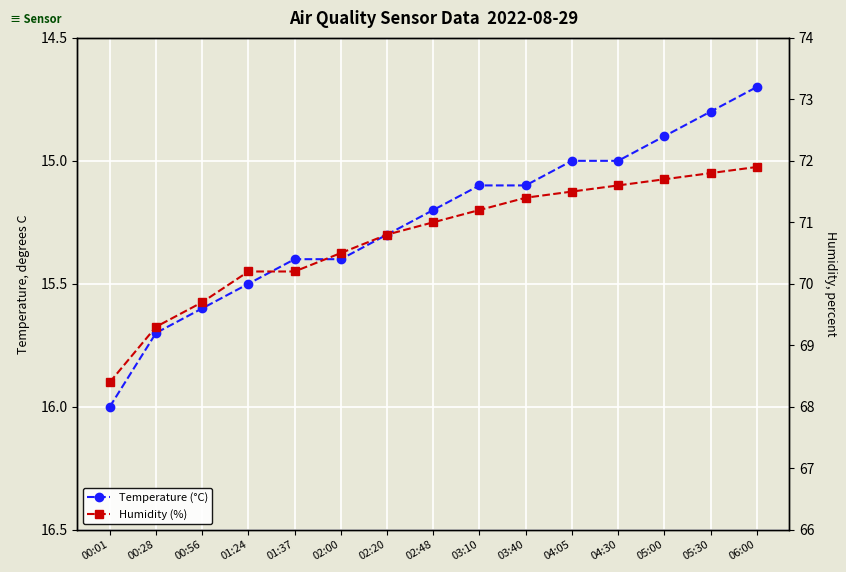

Reading left to right, what are all the values shown in this chart?

Temperature (°C): 16.0	15.7	15.6	15.5	15.4	15.4	15.3	15.2	15.1	15.1	15.0	15.0	14.9	14.8	14.7
Humidity (%): 68.4	69.3	69.7	70.2	70.2	70.5	70.8	71.0	71.2	71.4	71.5	71.6	71.7	71.8	71.9